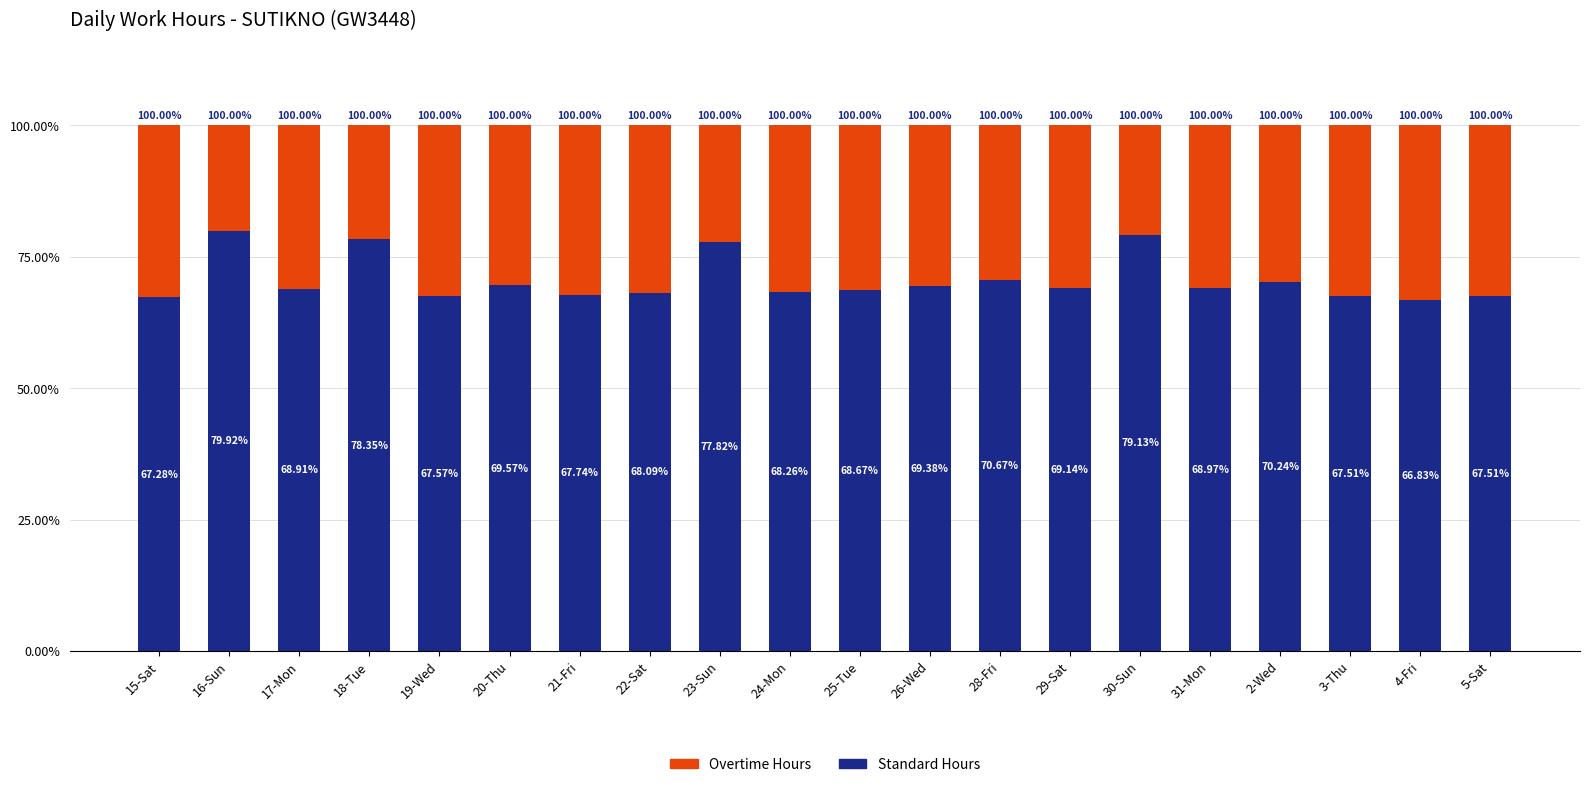

What is the total value across all series at 2-Wed?

100.0